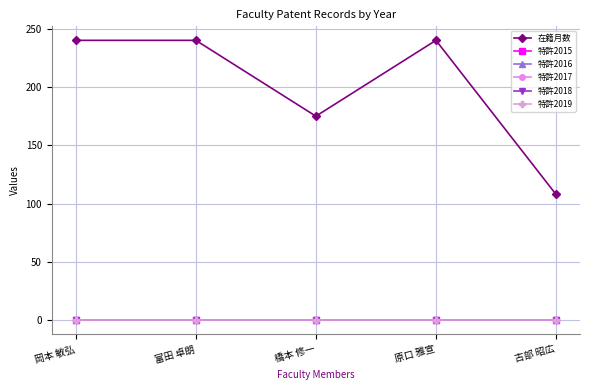

How many lines are shown in the chart?

6